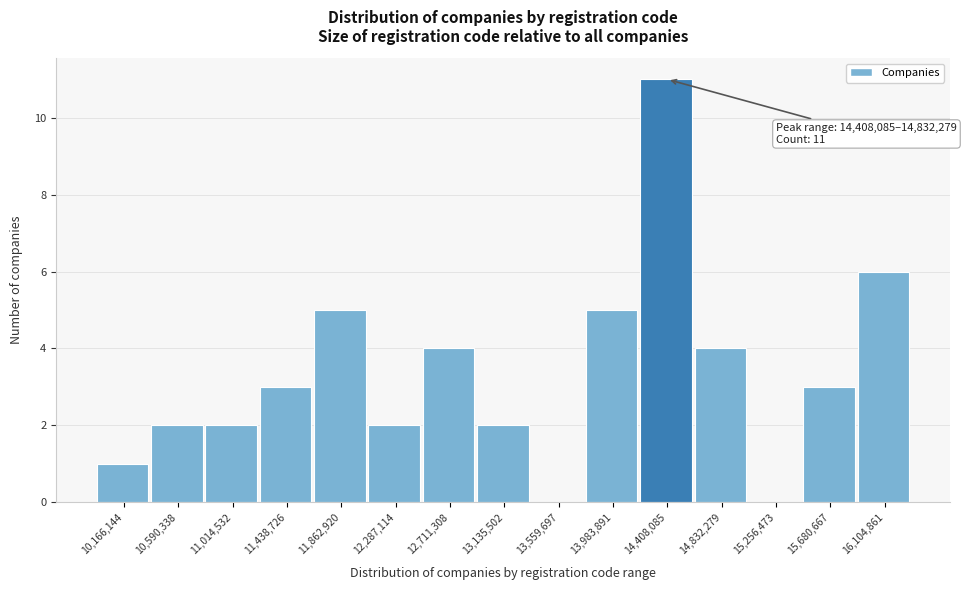

Reading left to right, what are all the values shown in this chart?

10,166,144=1	10,590,338=2	11,014,532=2	11,438,726=3	11,862,920=5	12,287,114=2	12,711,308=4	13,135,502=2	13,559,697=0	13,983,891=5	14,408,085=11	14,832,279=4	15,256,473=0	15,680,667=3	16,104,861=6